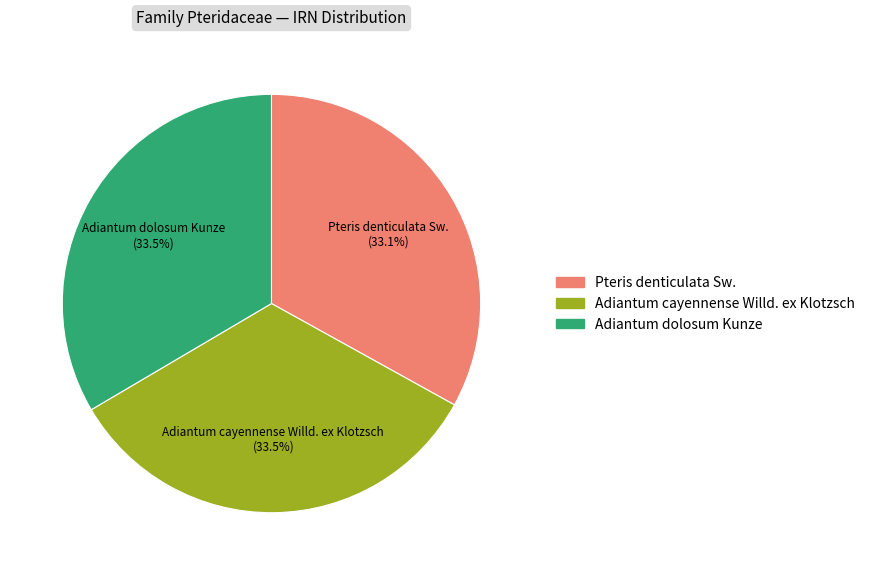

What is the ratio of the value at Adiantum dolosum Kunze to the value at Adiantum cayennense Willd. ex Klotzsch?

1.0